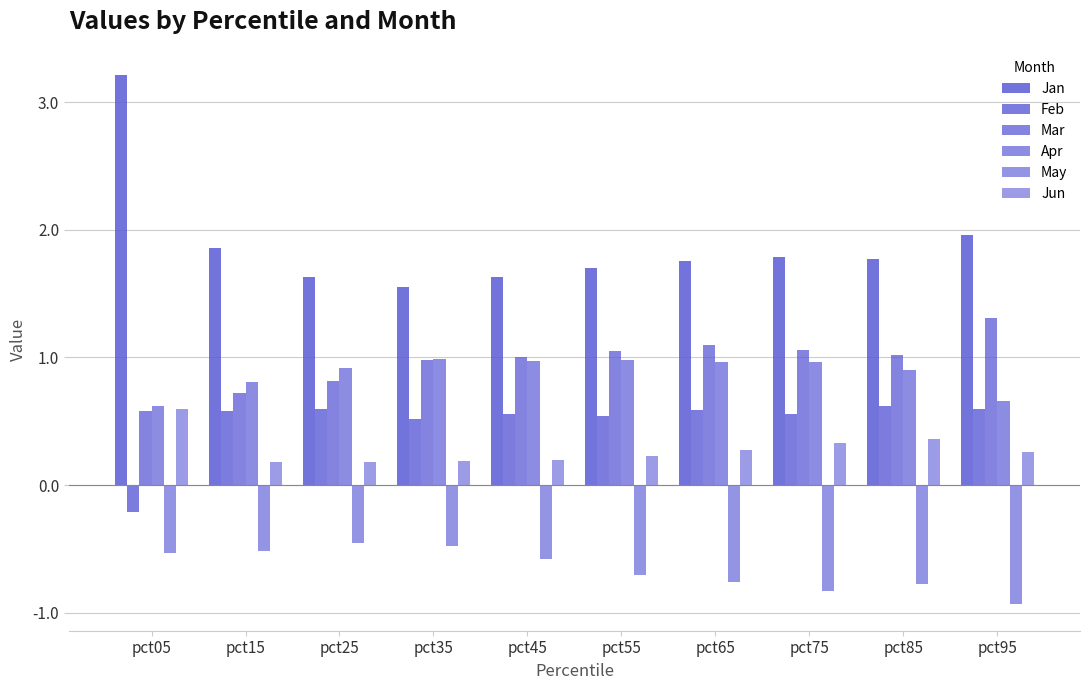

Which category has the lowest value in the Apr series?

pct05